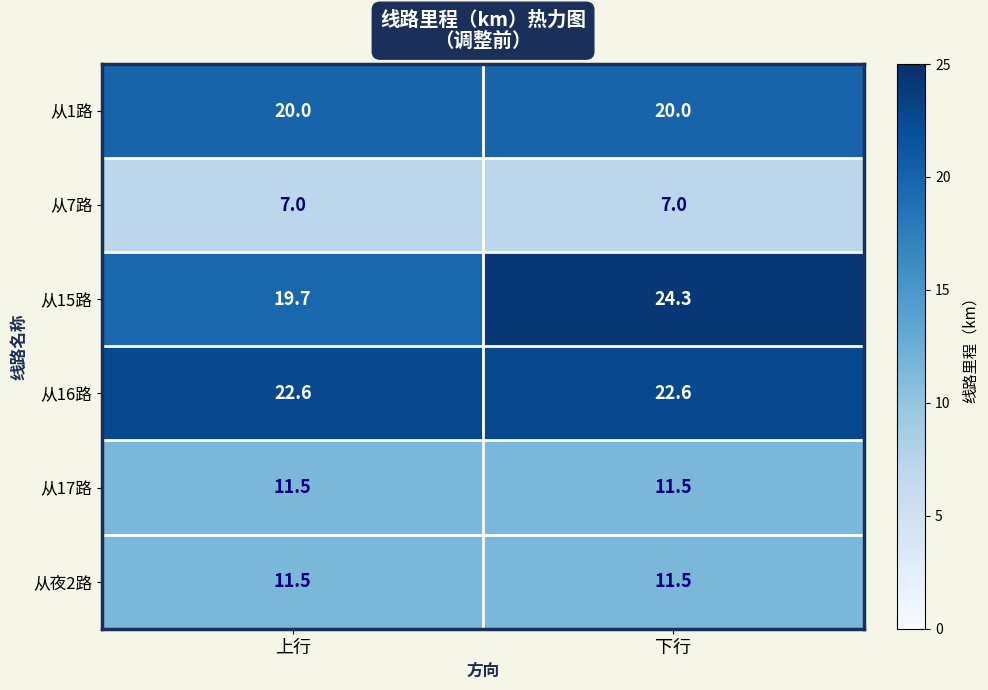

Which series has the widest spread of values?

从15路